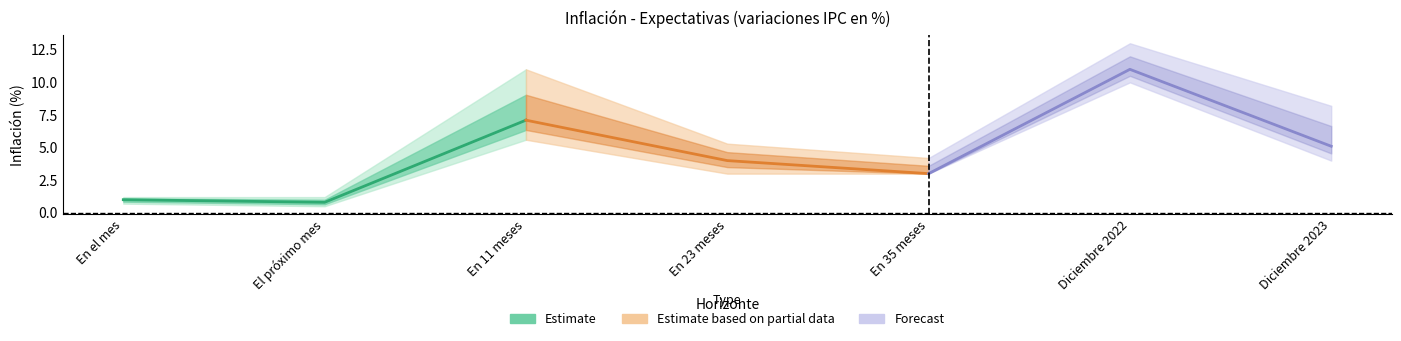

What is the label of the 1st point from the left?

En el mes